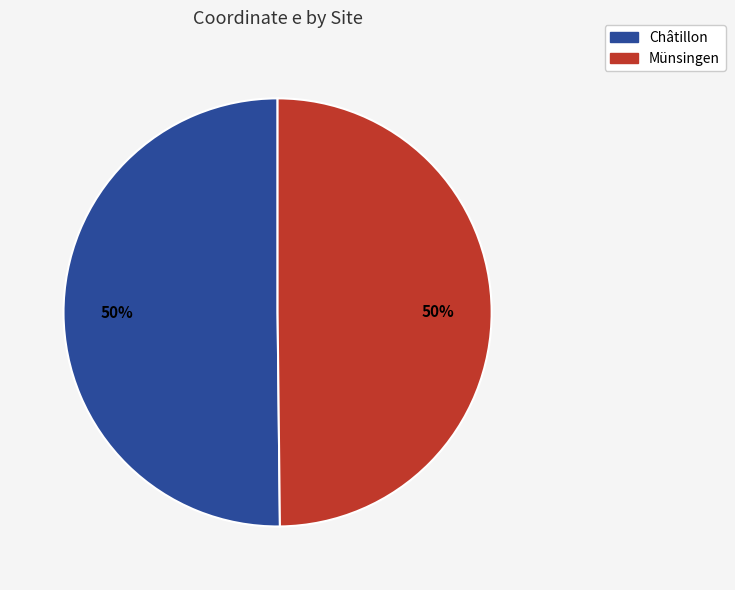

To the nearest percent, what is the average slice percentage?

50%